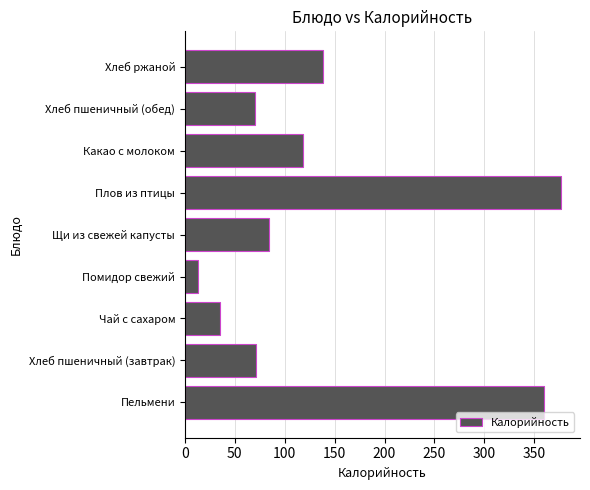

Which category has the lowest value across all series?

Помидор свежий